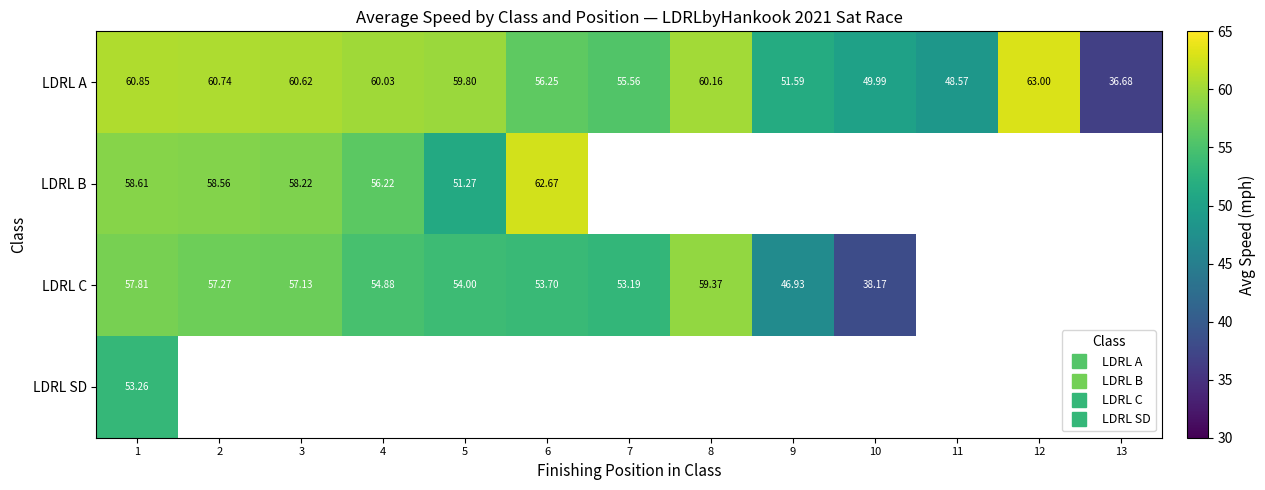

Which series has the largest range (max minus min)?

LDRL A